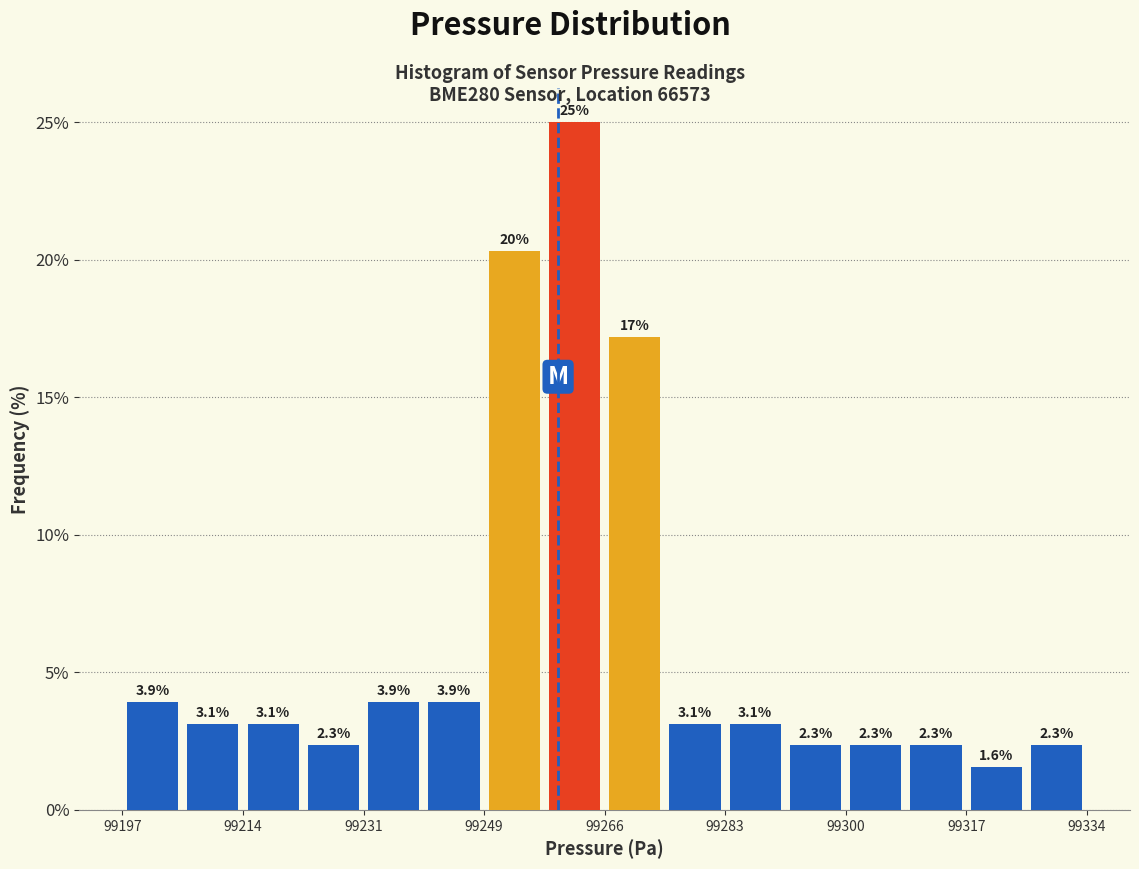

Which range on the x-axis has the tallest bar?

99258 to 99266